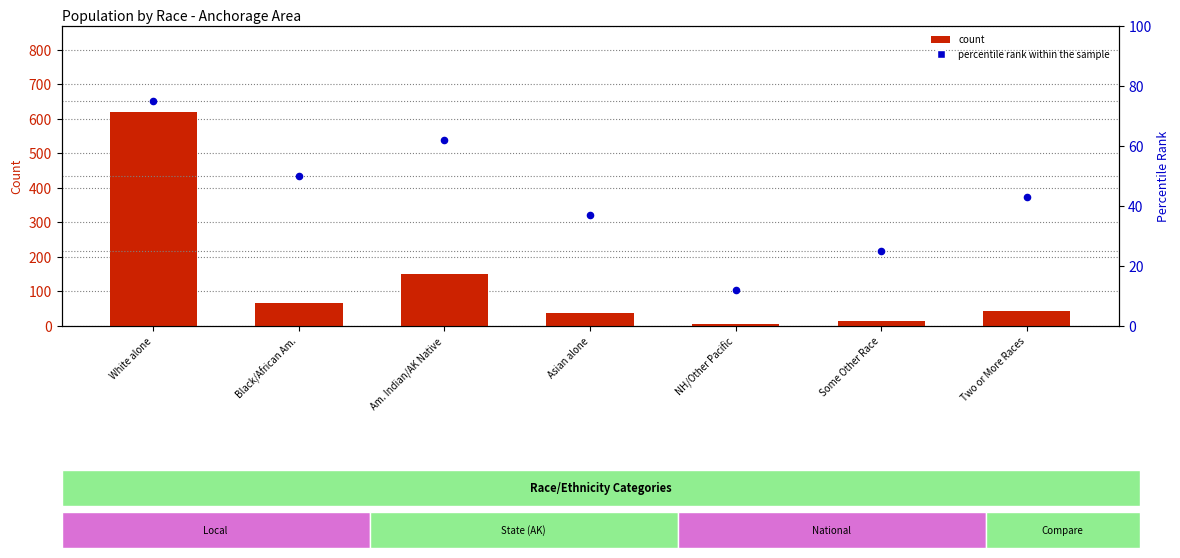

What is the total value across all series at Black/African Am.?

117